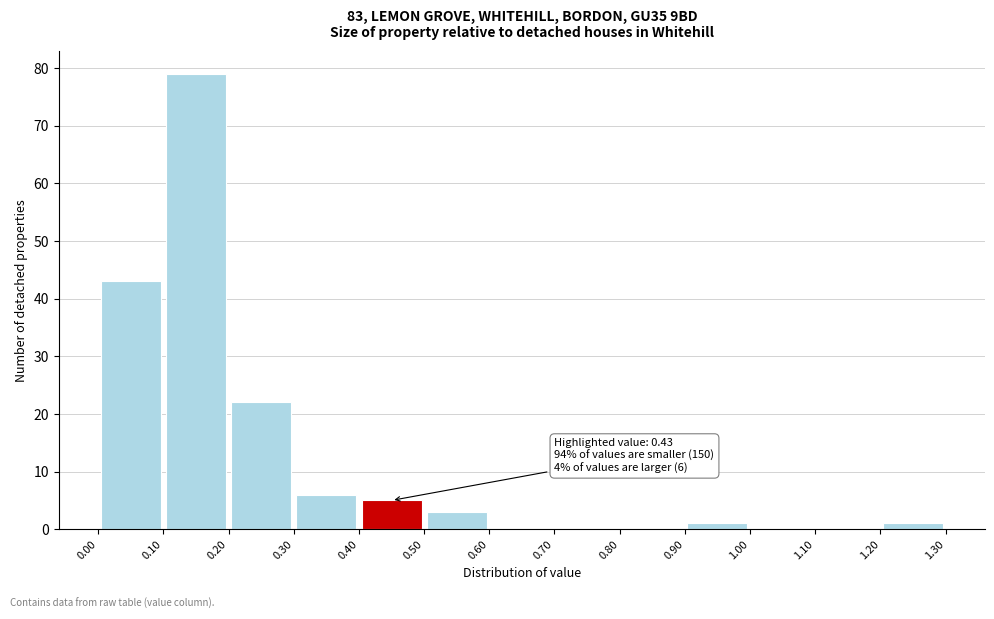

Which range on the x-axis has the tallest bar?

0.10 to 0.20